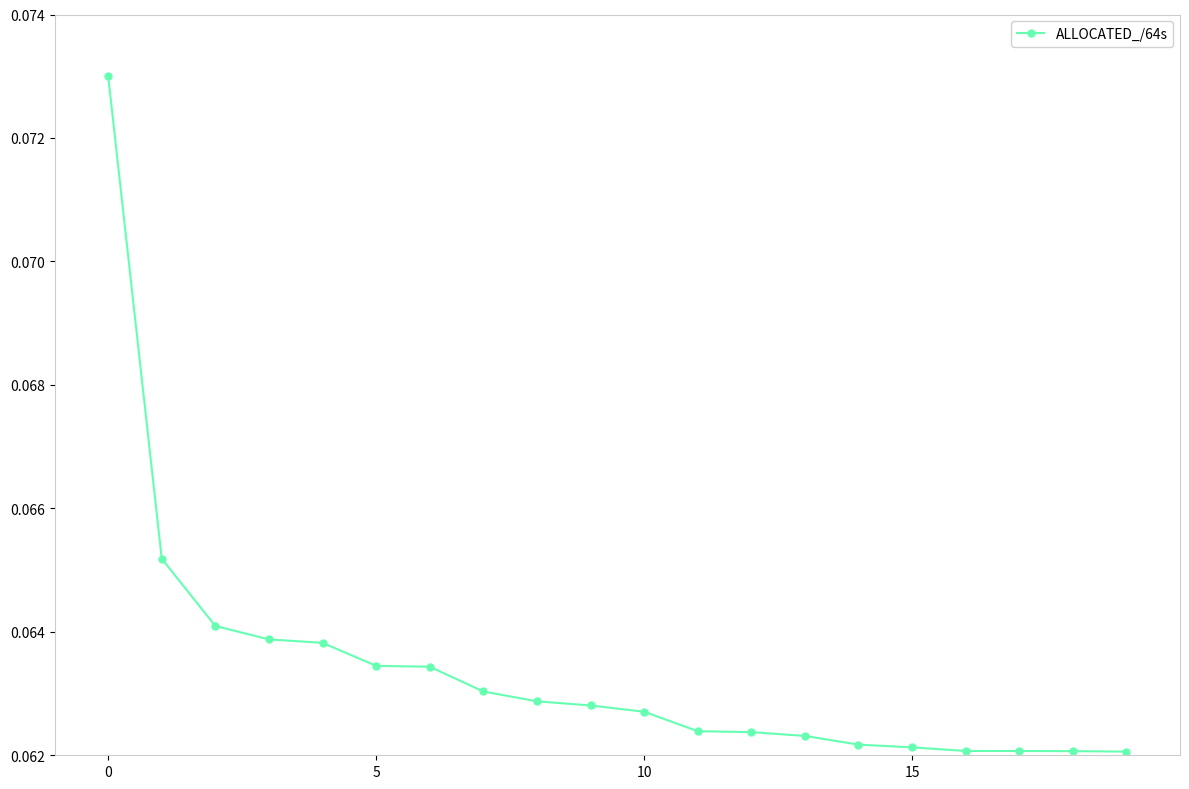

Count the values in the range 0 to 1.

20